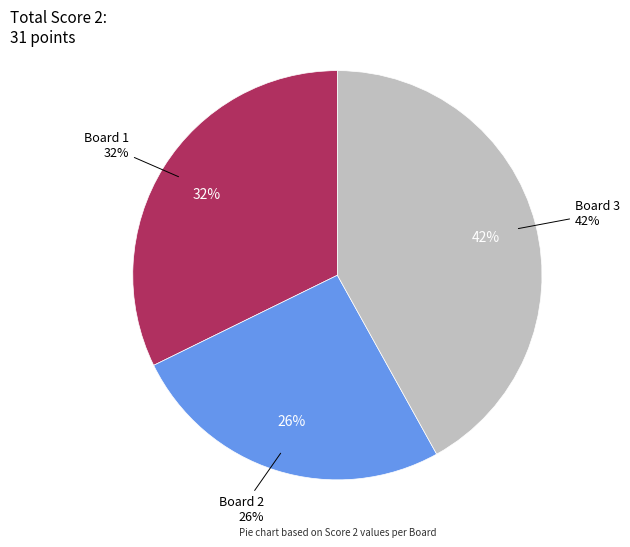

Does 3 account for over 50% of the chart?

No